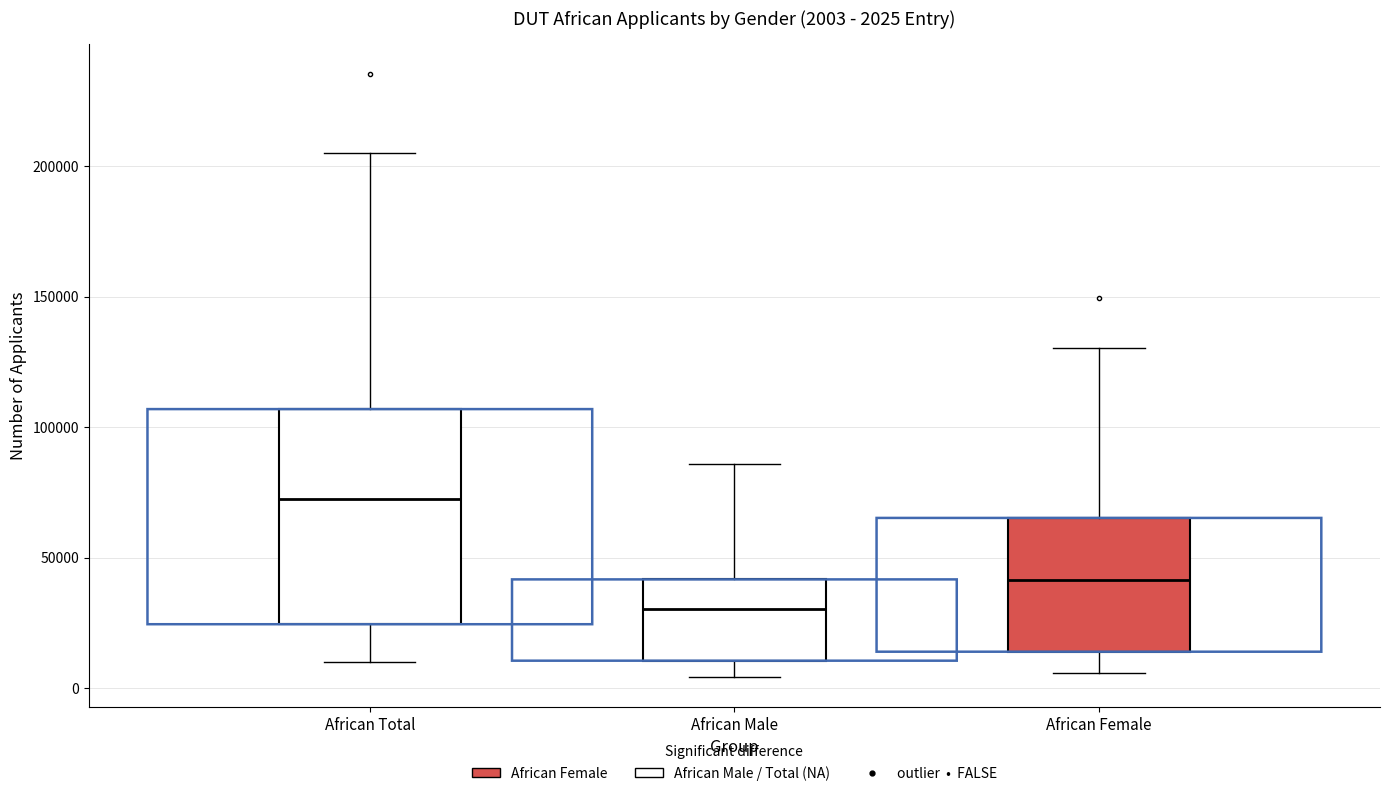

Which box has the lowest median line?

African Male